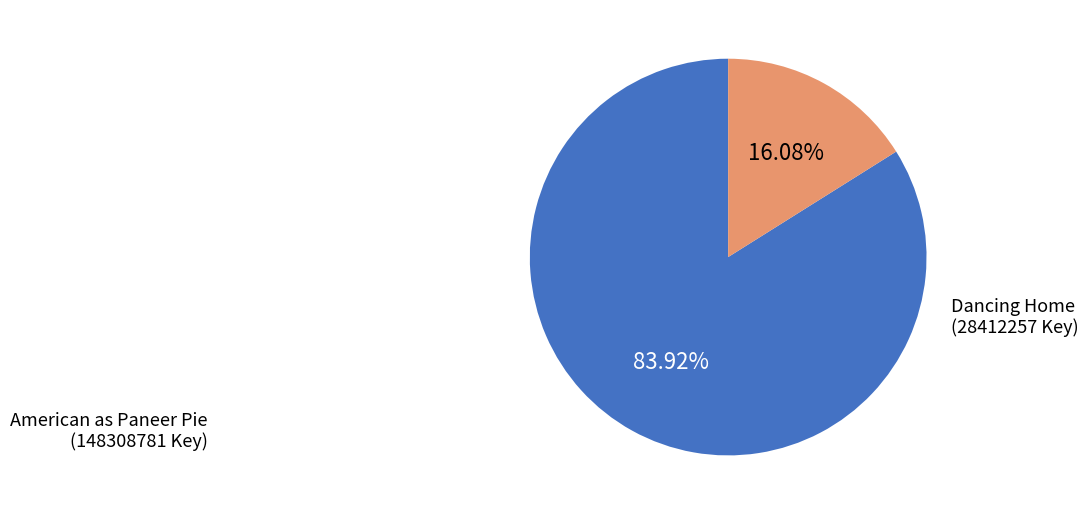

How many slices are in this pie chart?

2